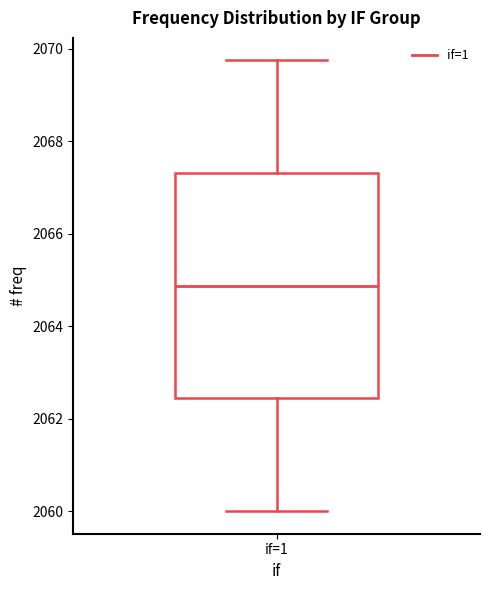

Read this box plot against the y-axis: the position of the median line, the range covered by the box, and the ends of both whiskers. The values are not printed on the chart, so give them approximately, as read against the axis.

median 2064.8, box 2062.4 to 2067.4, whiskers 2060.0 to 2069.8